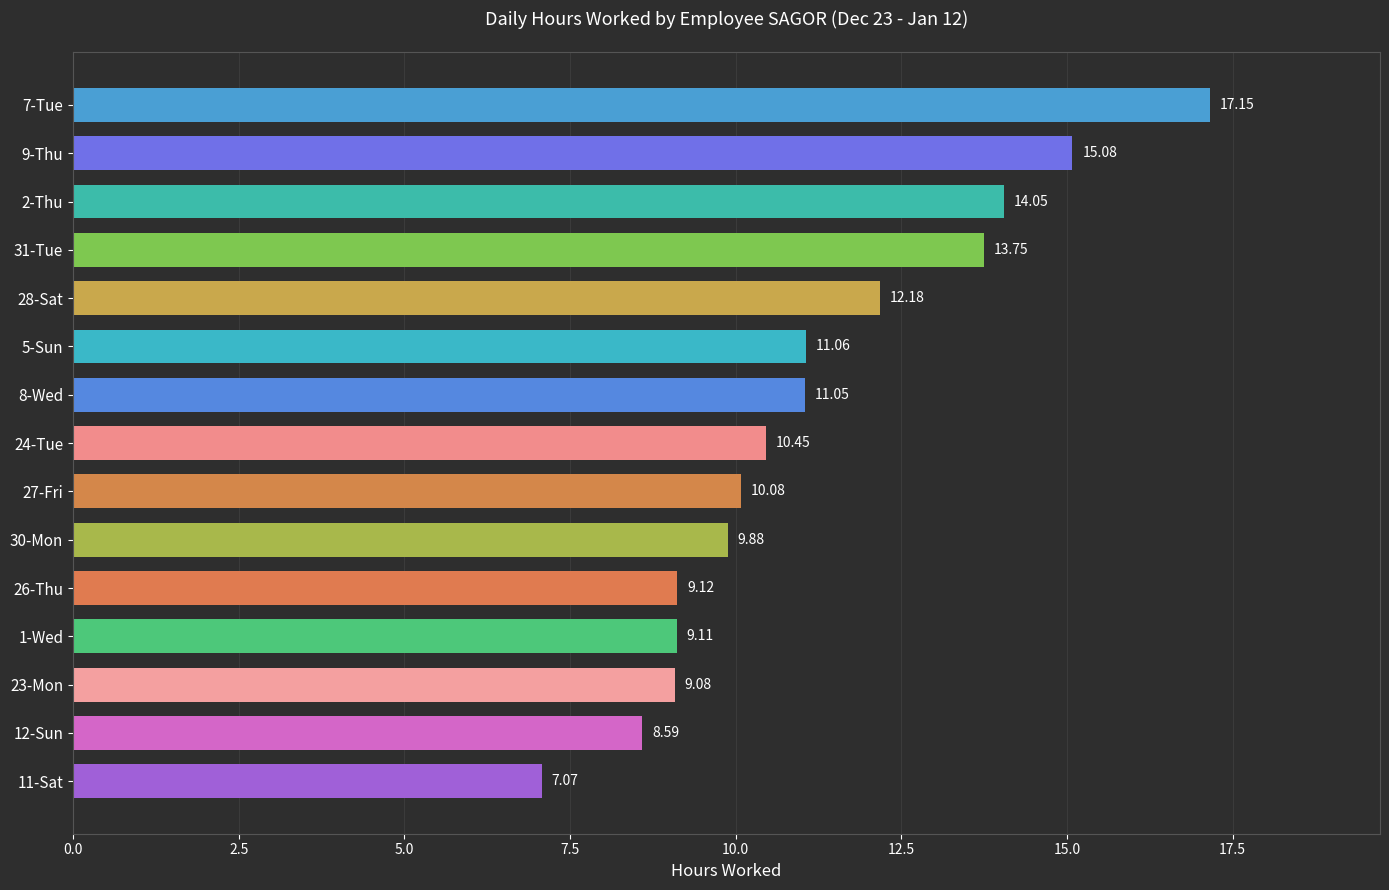

What is the difference between the maximum and second lowest values?

8.6